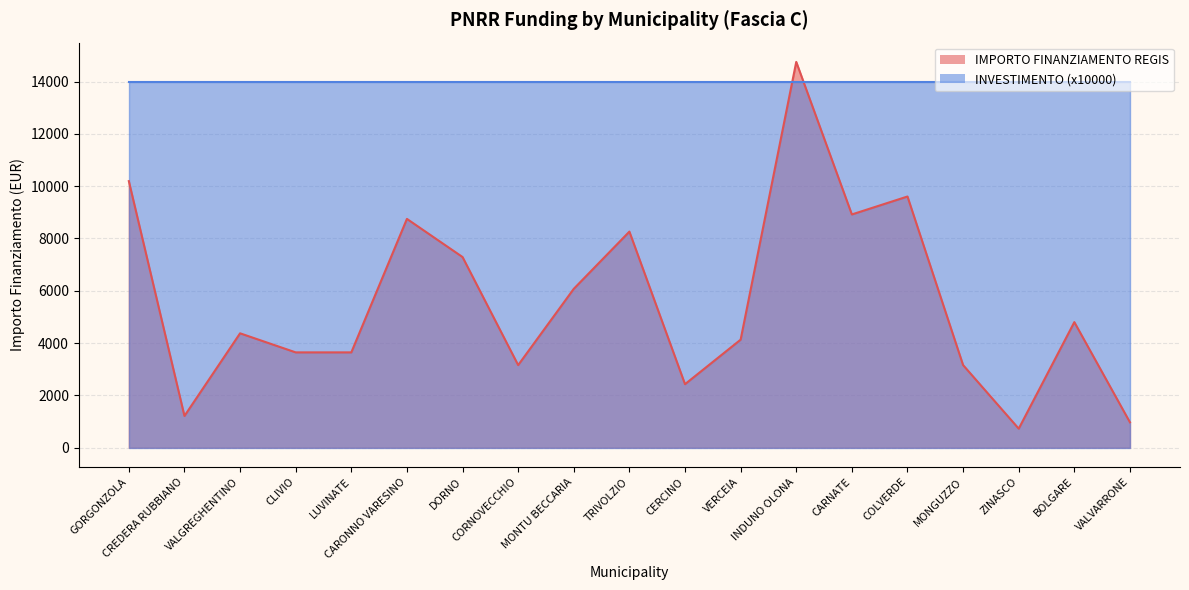

What is the change in value from CARONNO VARESINO to CERCINO?

-6318